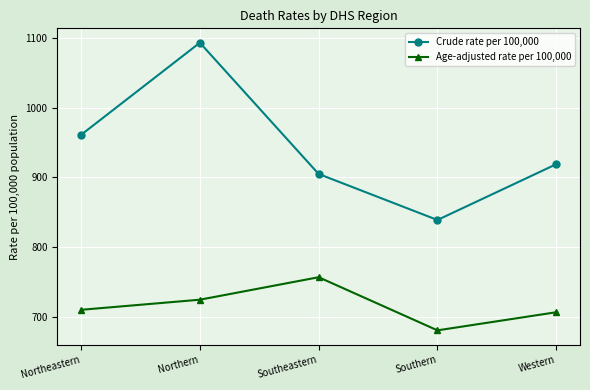

At which category is the sum across all series the highest?

Northern